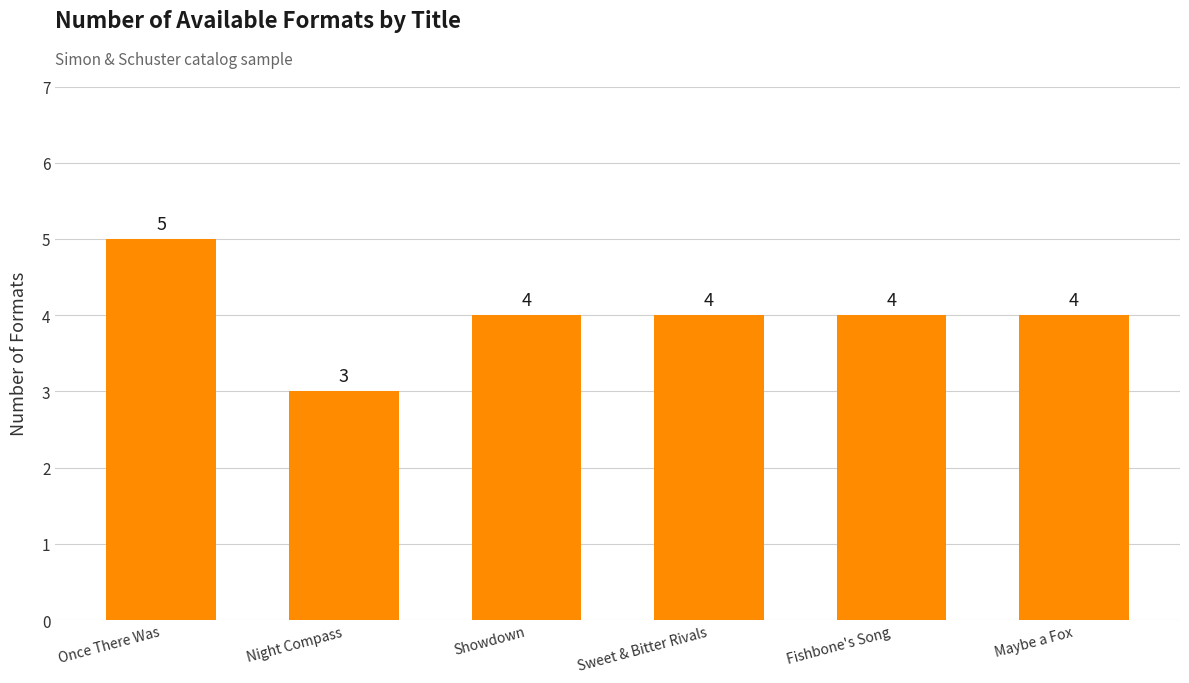

What is the sum of all values?

24